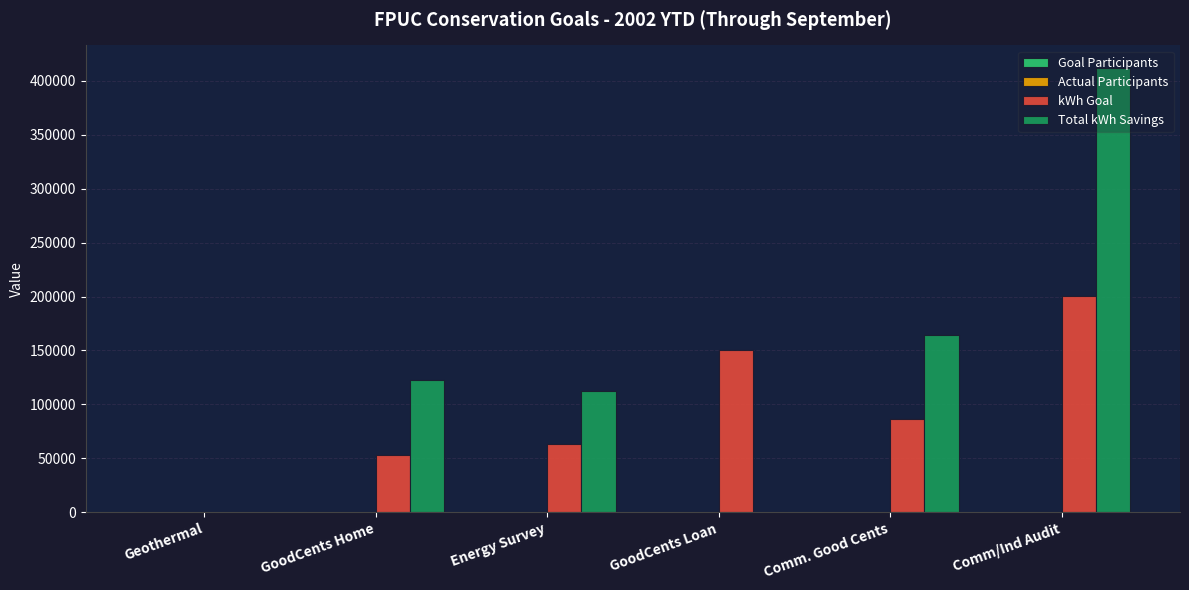

At which label is kWh Goal closest to 100079?

Comm. Good Cents